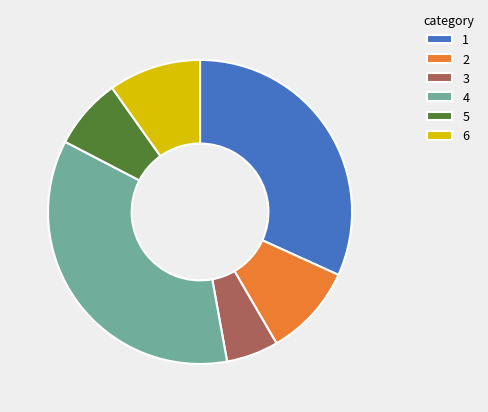

What is the smallest slice in the pie chart?

3